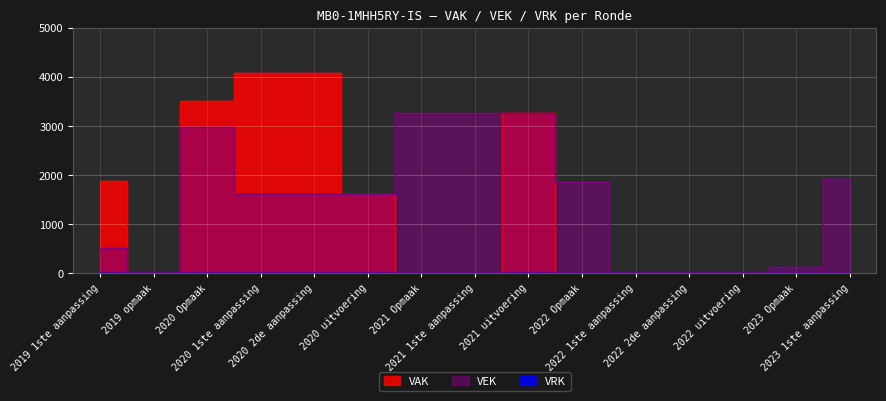

What is the label of the 3rd point from the left?

2020 Opmaak